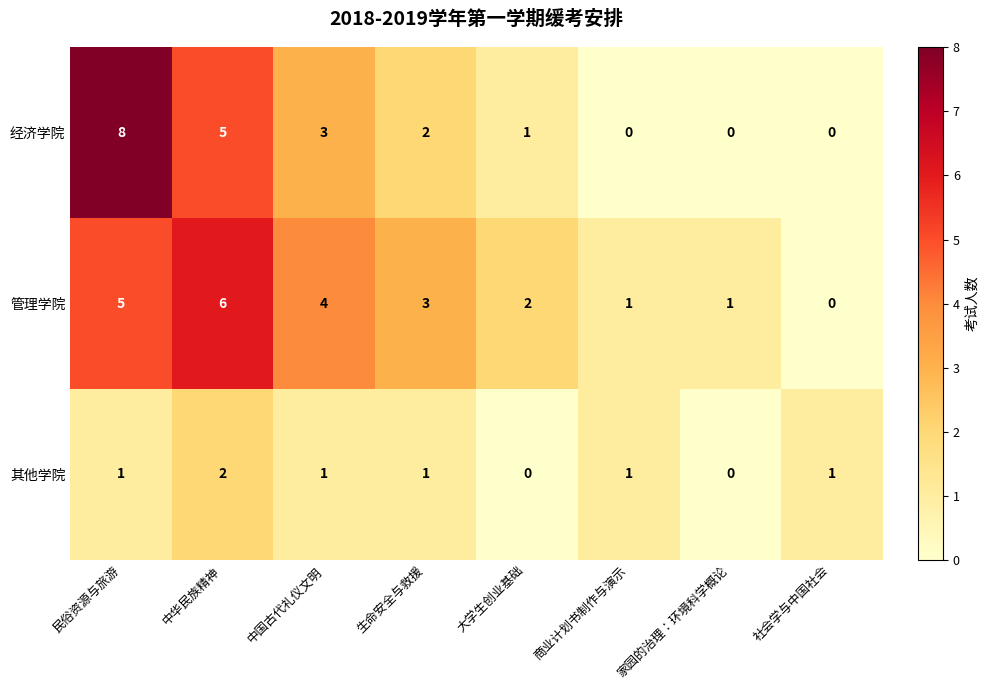

Which category has the highest value in the 其他学院 series?

中华民族精神